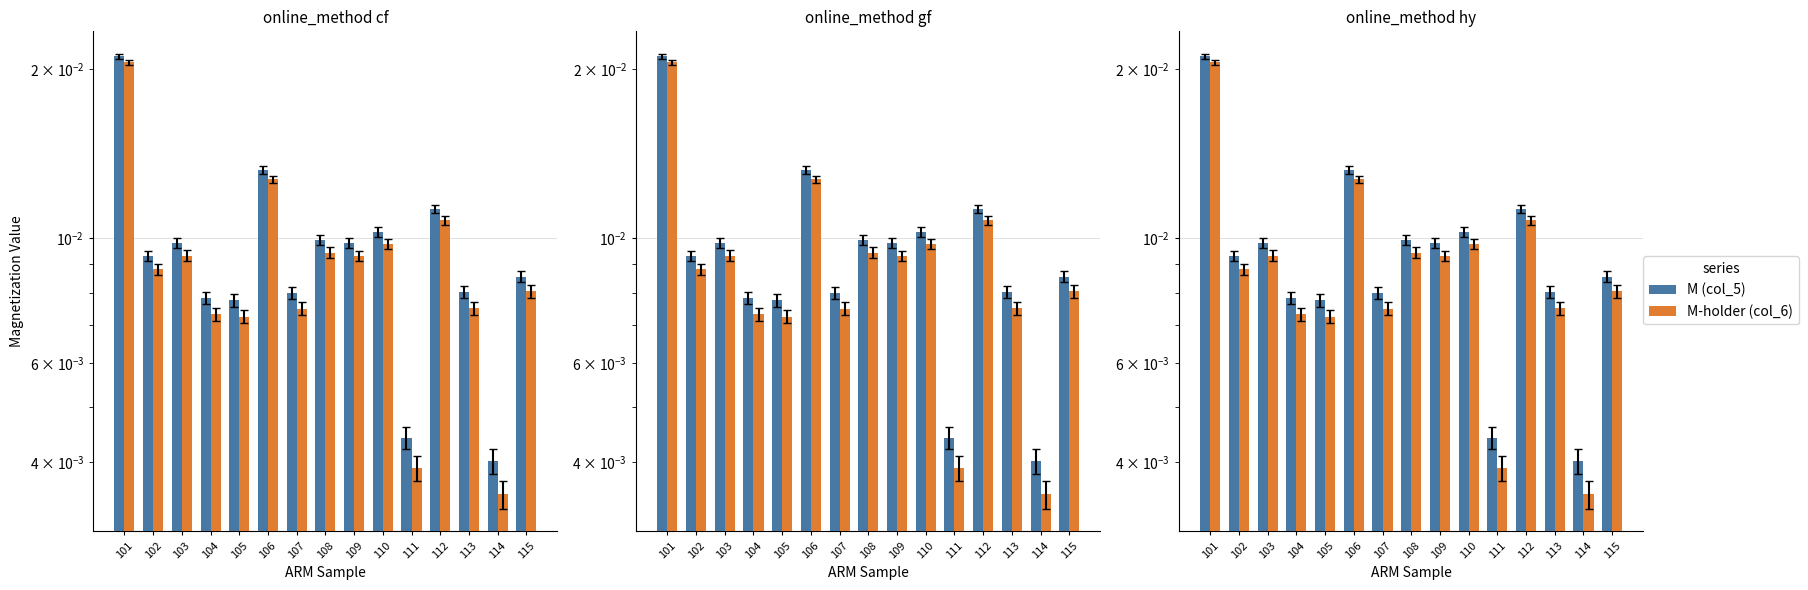

The M (col_5) series shows 0.0 at 105. True or false?

False